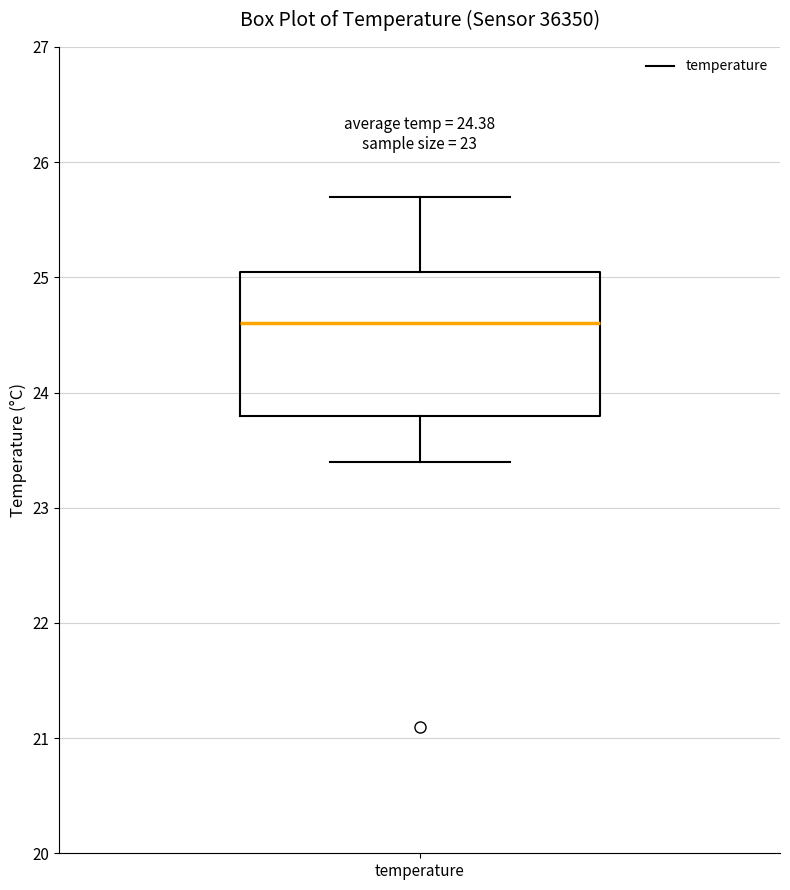

Transcribe this box plot: give where the median line is, the range the box spans, and where the two whiskers end, as read against the y-axis. The values are not printed on the chart, so give them approximately, as read against the axis.

median 24.6, box 23.8 to 25.1, whiskers 23.4 to 25.7